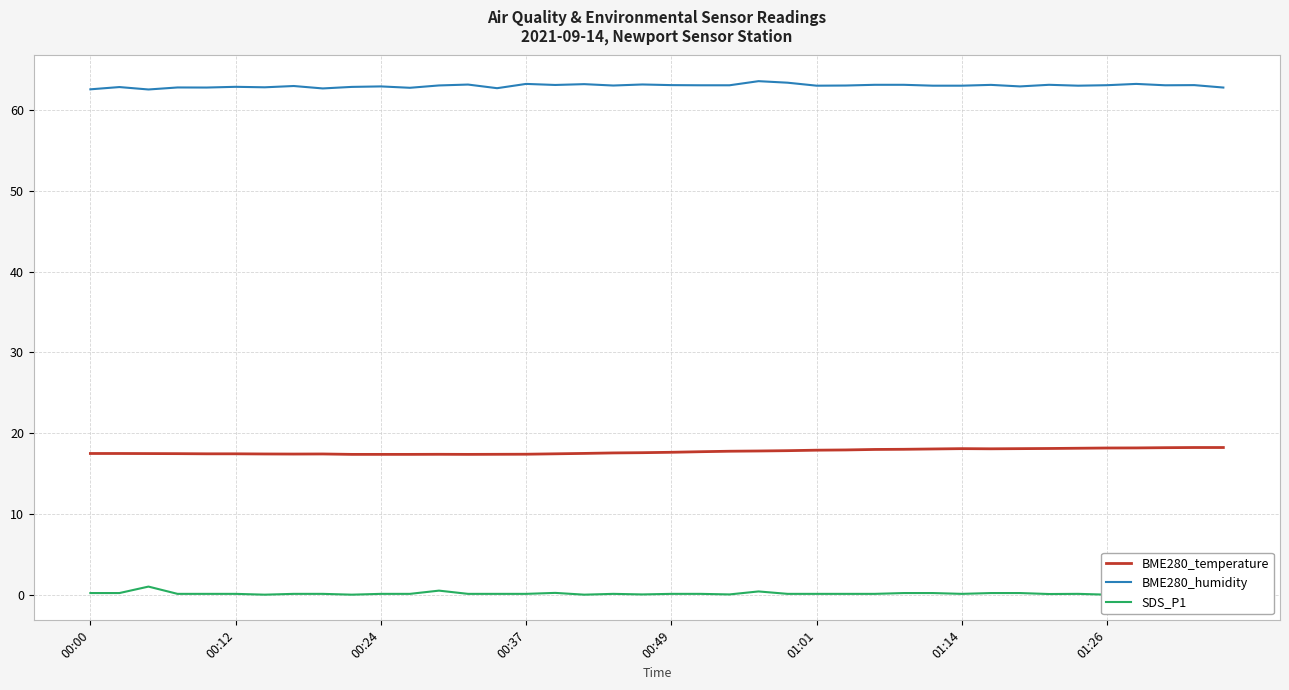

How many interior local peaks does the BME280_temperature series have?

3